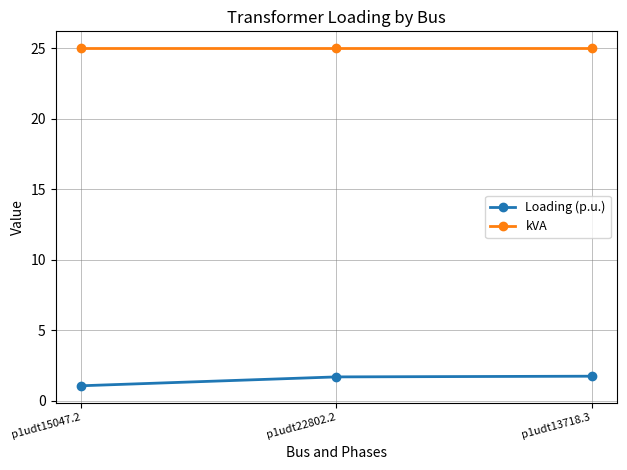

What is the label of the 2nd point from the left?

p1udt22802.2